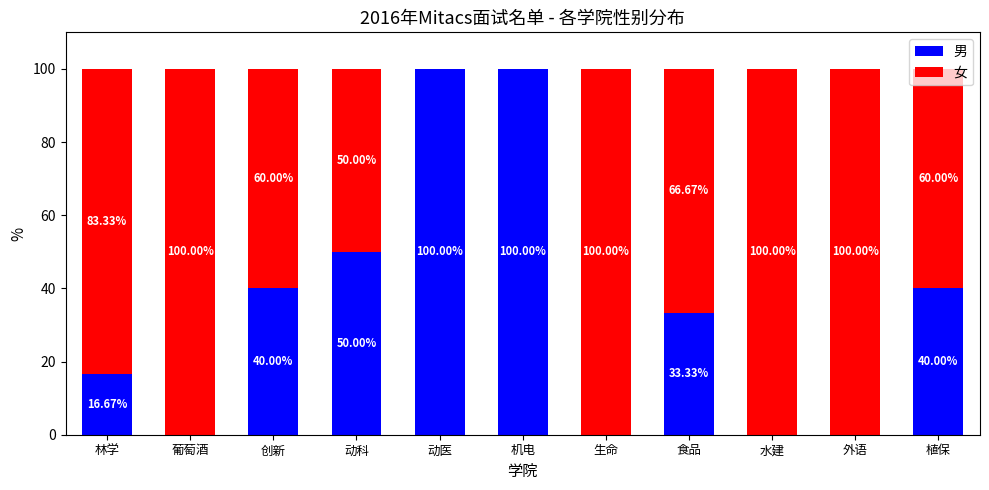

What is the total value across all series at 水建?

100.0